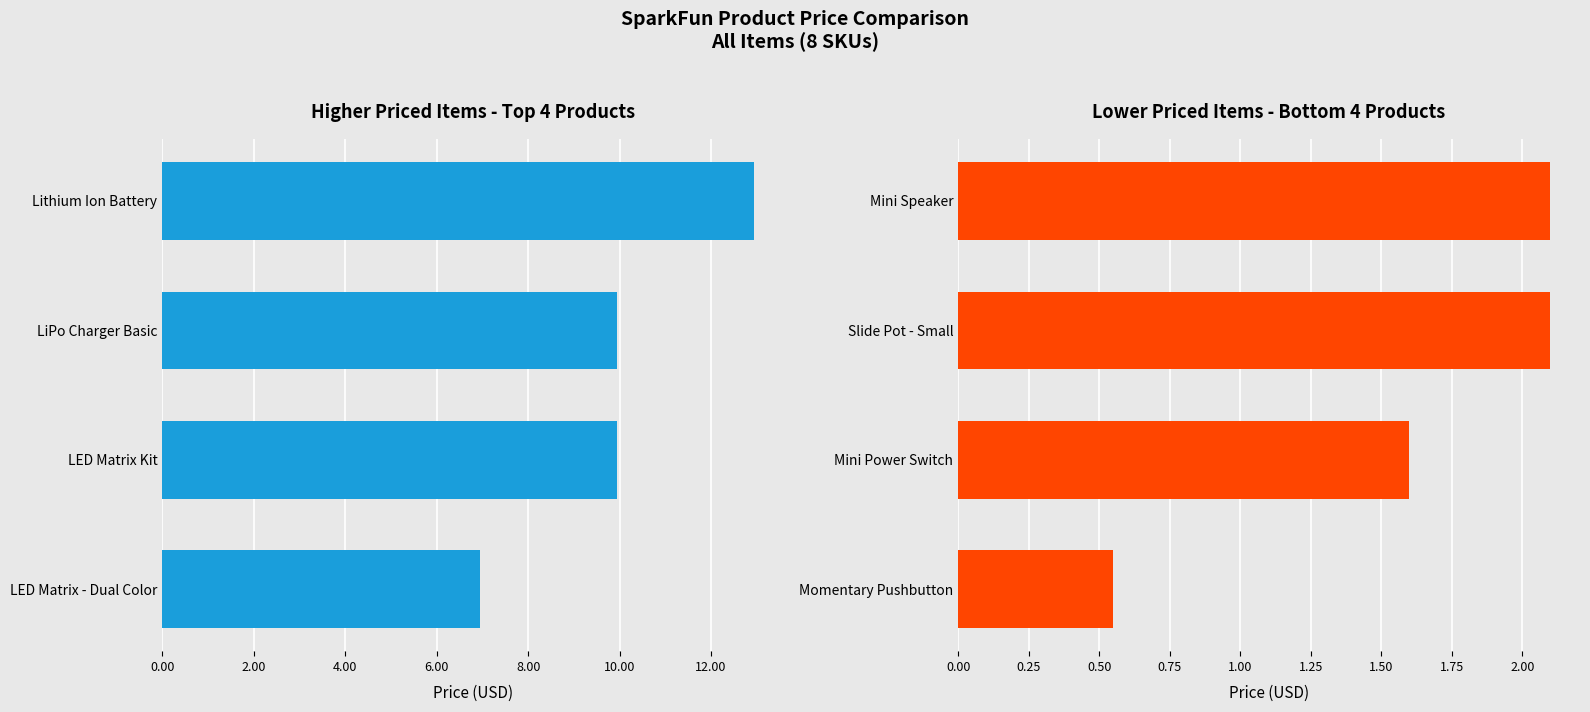

What is the difference between the highest and lowest values at 4.00?

7.8